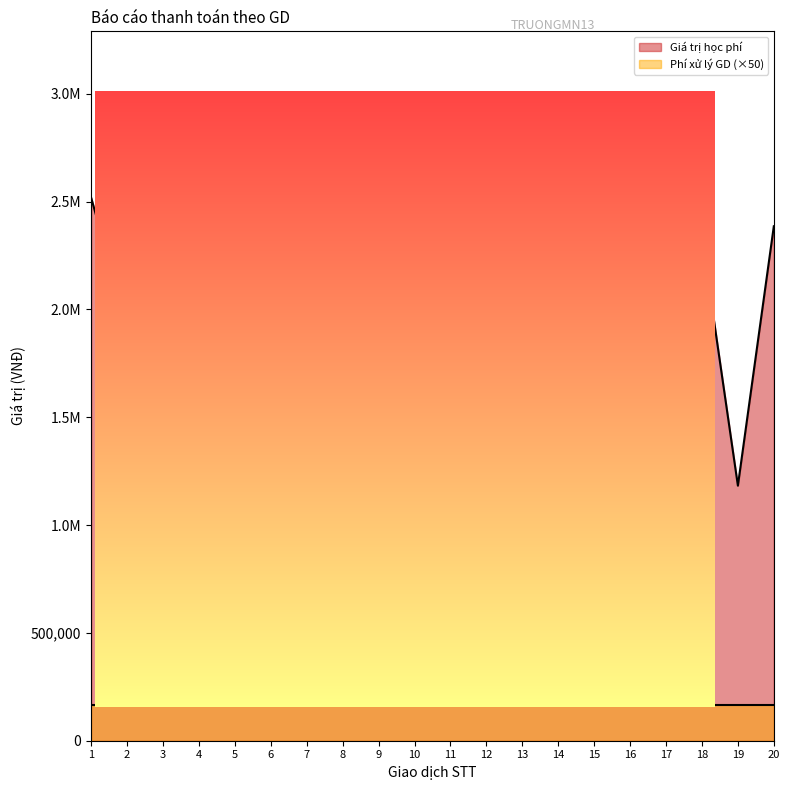

What is the sum of the values at 14 and 6?

3694000